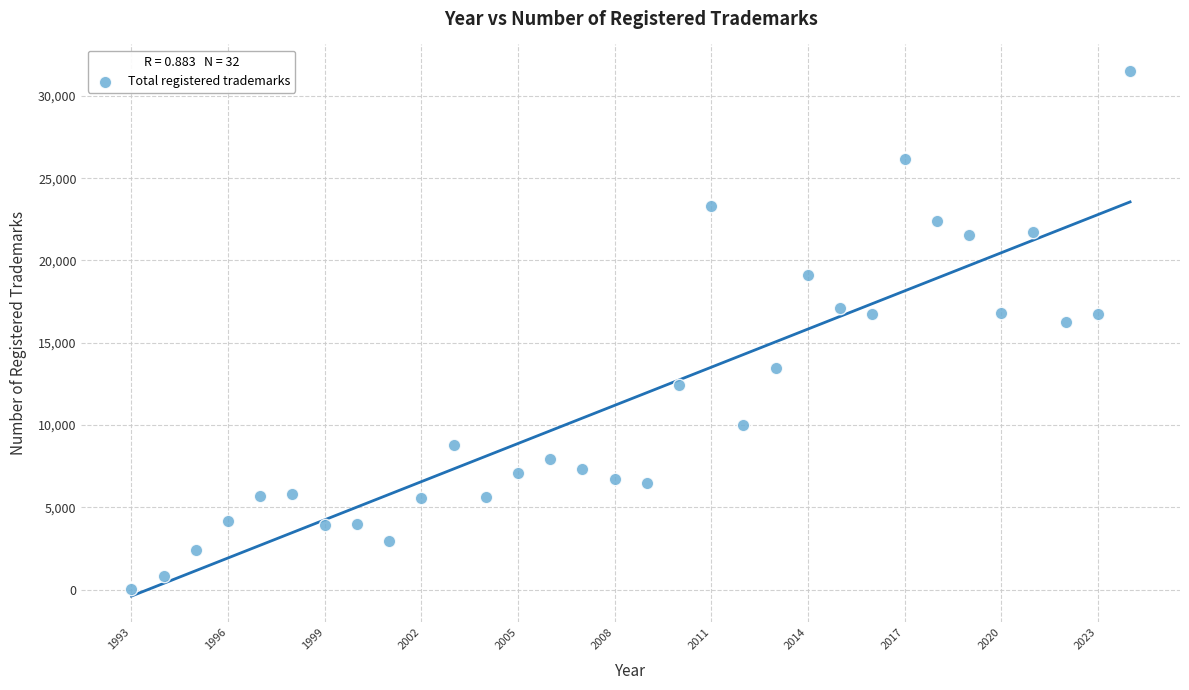

What Y value in the scatter plot is closest to 15785?

16250